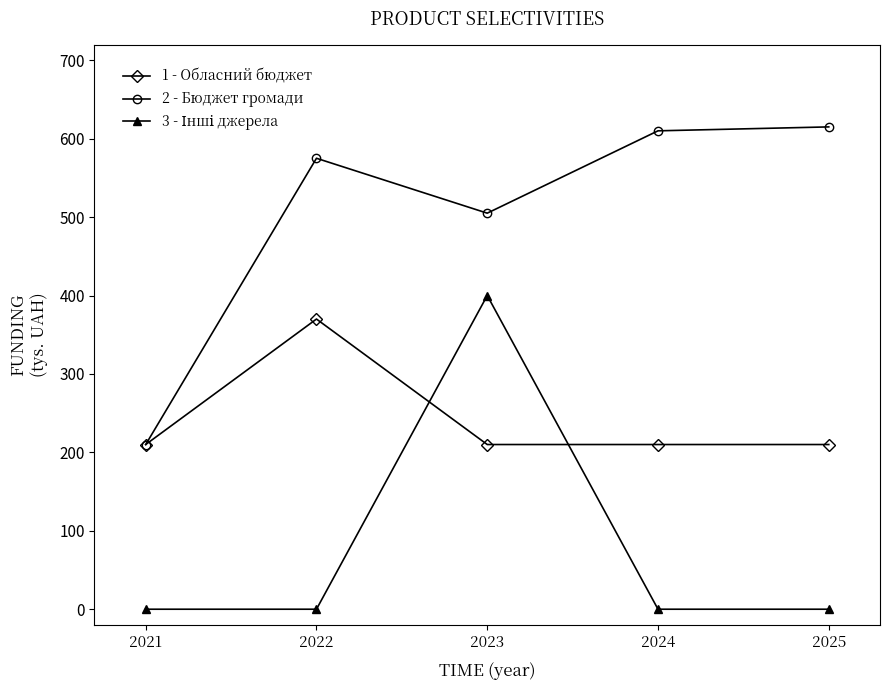

Is this an area chart (filled region under the line)?

No